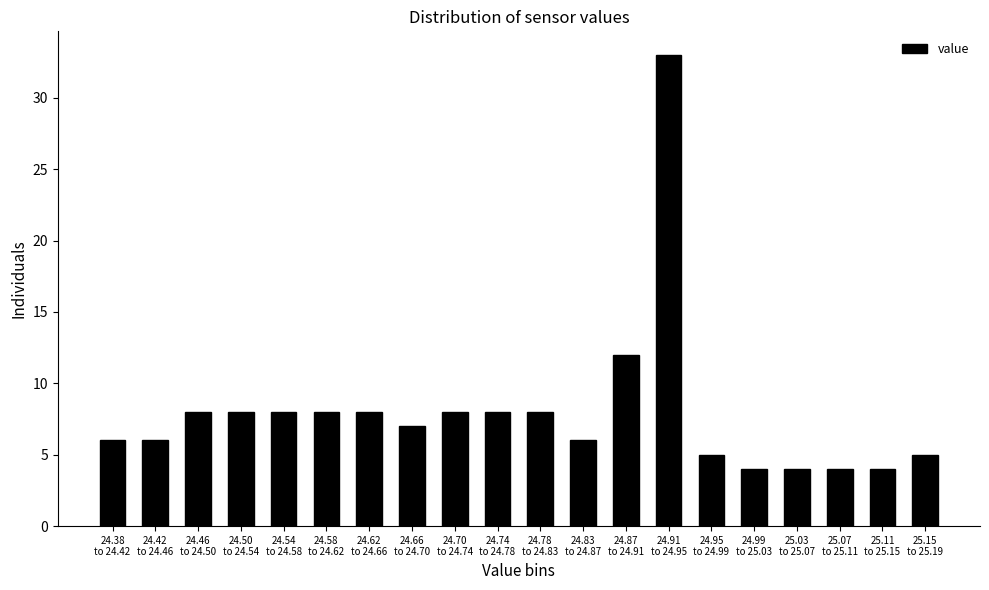

Reading left to right, transcribe all the data shown in this chart.

6	6	8	8	8	8	8	7	8	8	8	6	12	33	5	4	4	4	4	5